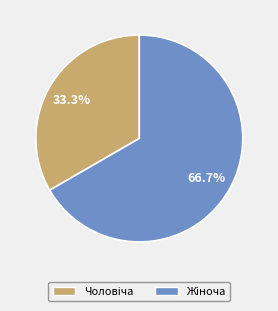

Approximately how many times larger is the value at Чоловіча compared to Жіноча?

0.5